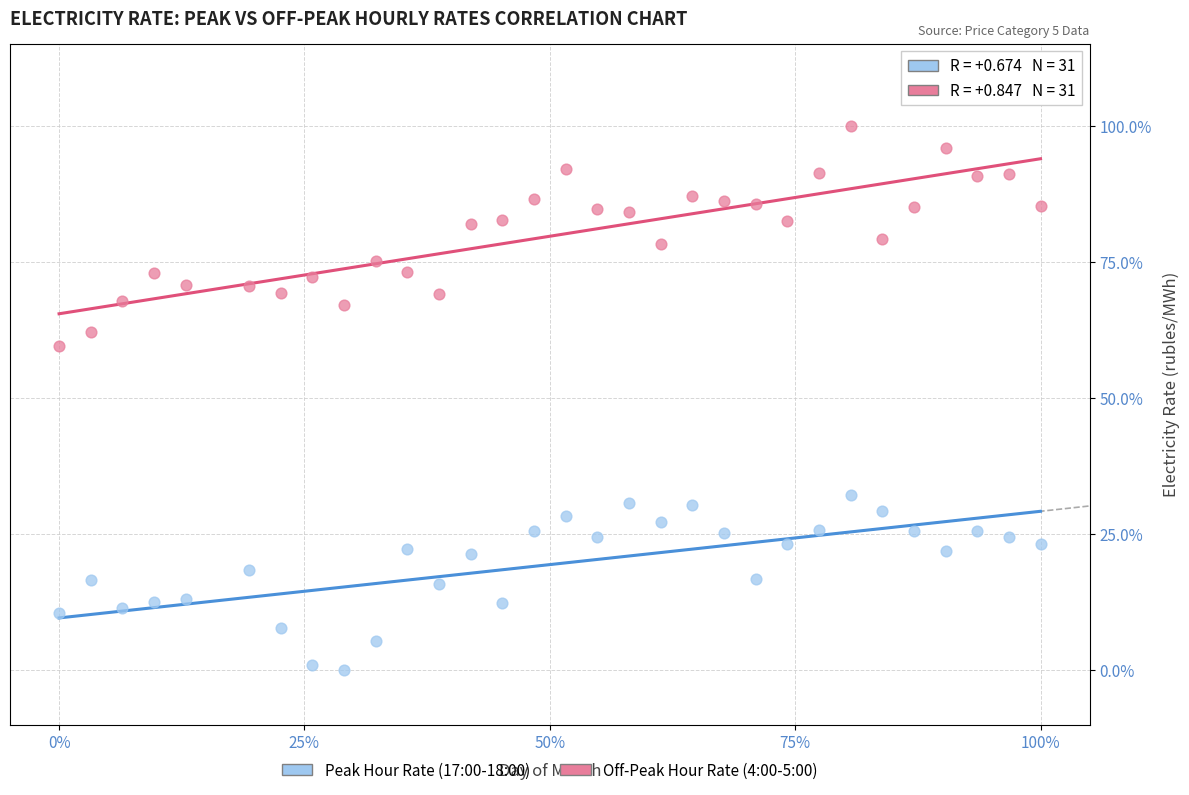

What are all the series names shown in the legend?

Peak Hour Rate (17:00-18:00), Off-Peak Hour Rate (4:00-5:00)